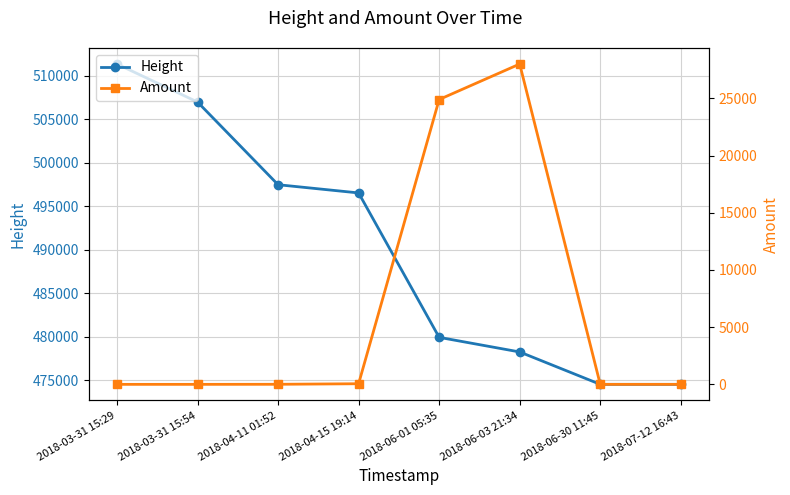

How many data points in Height are less than 496556?

4